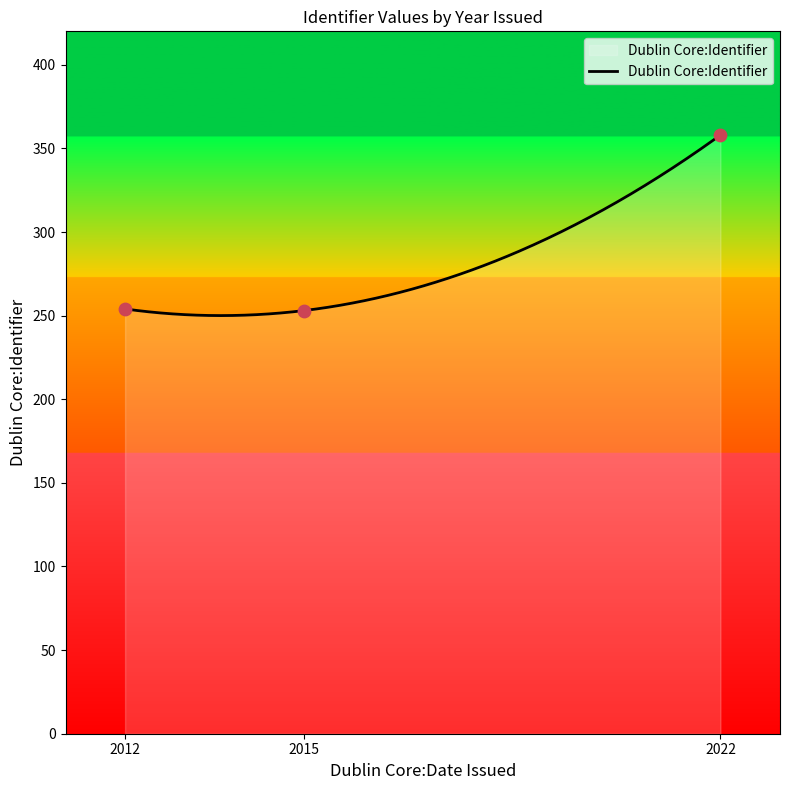

Between 2015 and 2012, which is larger?

2012